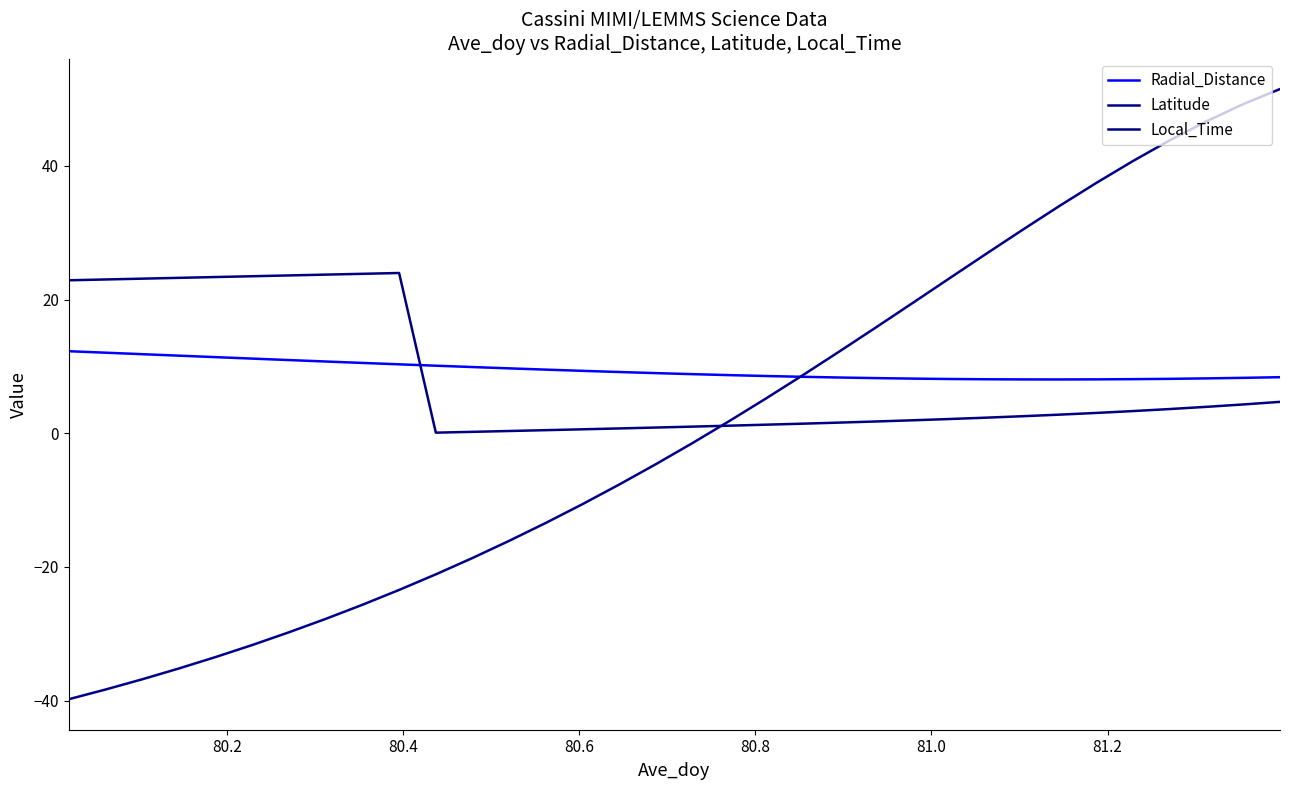

How many lines are shown in the chart?

3